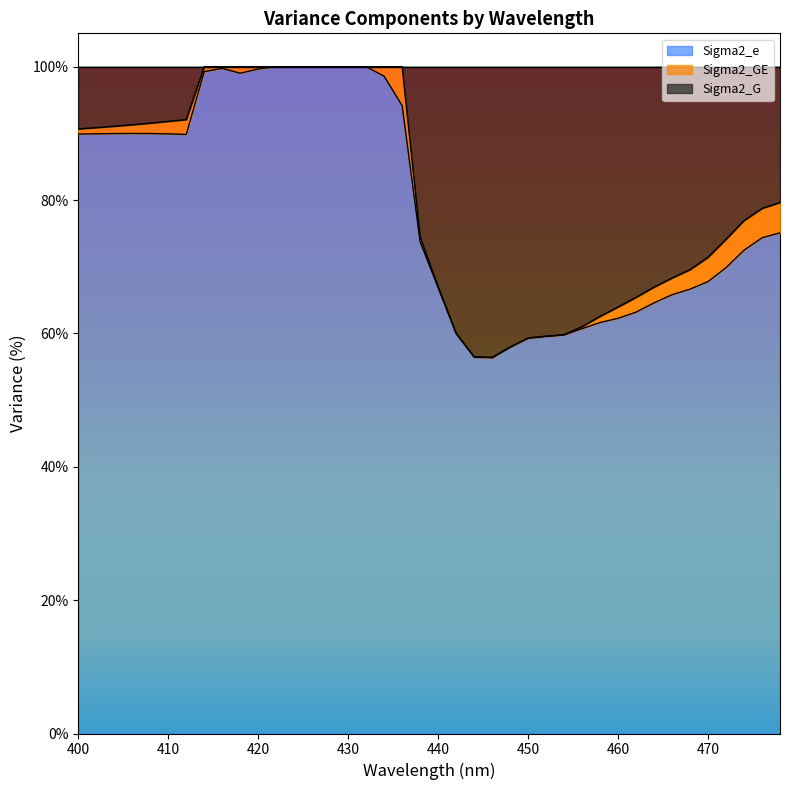

What is the minimum value for Sigma2_e?

56.4